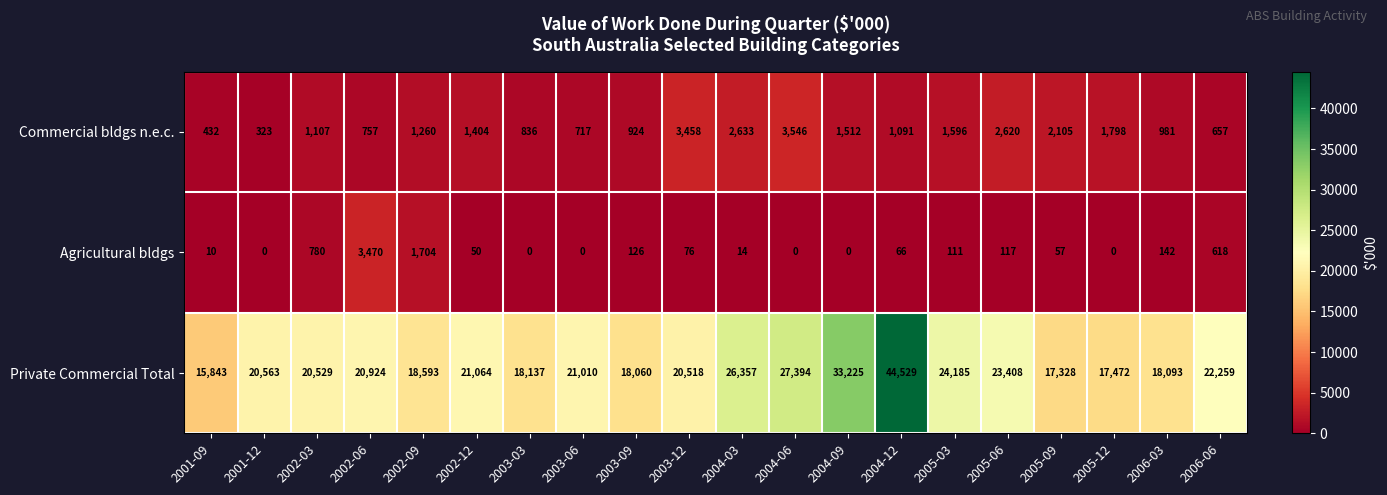

What is the difference between the highest and lowest values at 2002-06?

20167